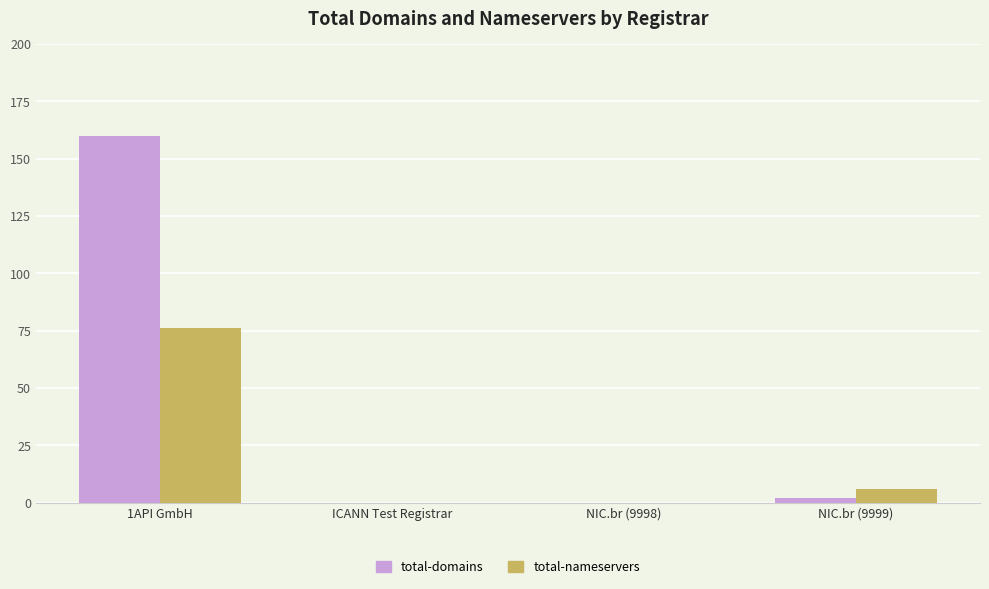

Which category has the highest value in the total-domains series?

1API GmbH